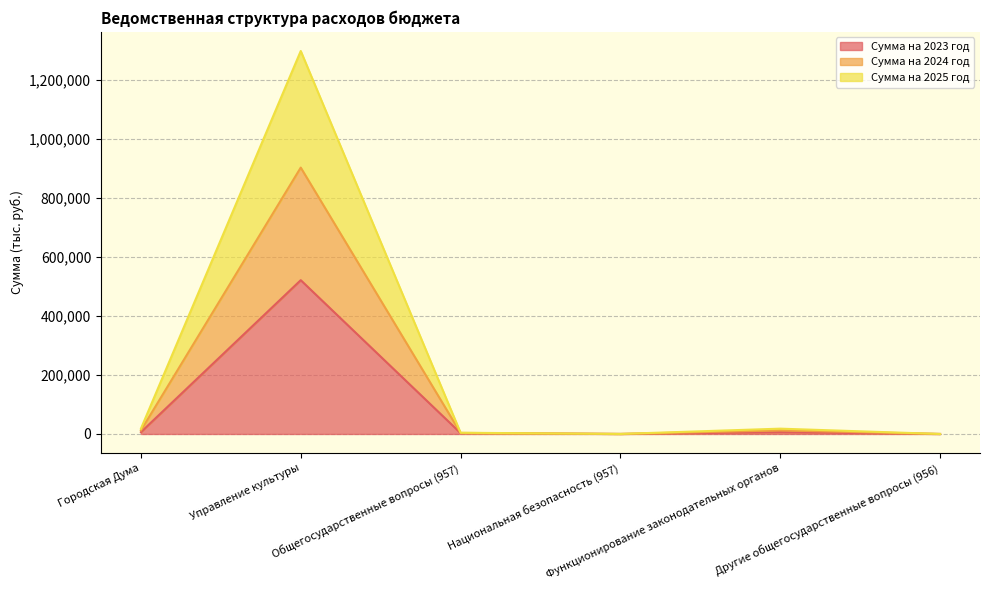

What position from the left is Управление культуры?

2